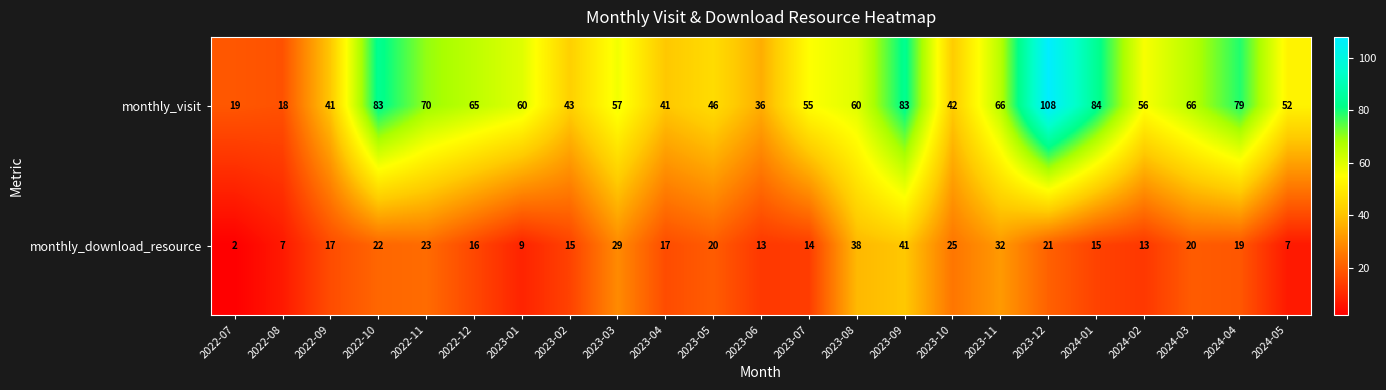

At which category does the chart reach its minimum across all series?

2022-07